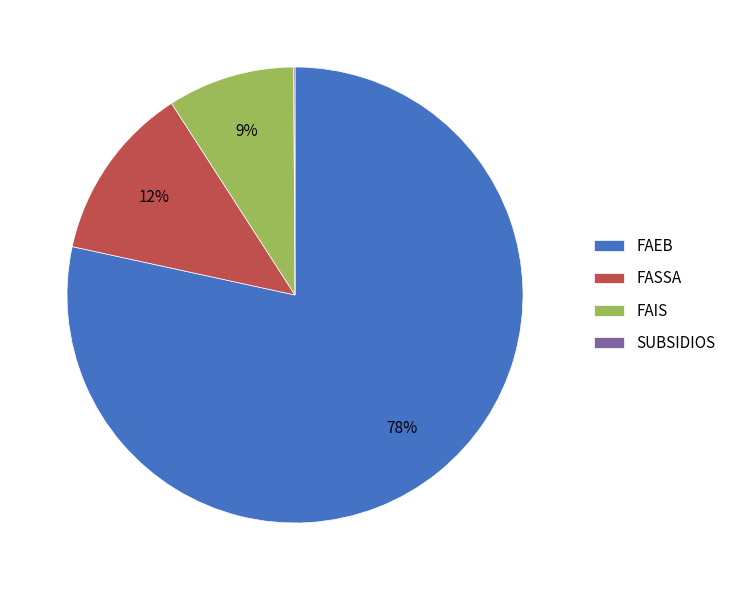

What percentage is the FASSA slice, to the nearest percent?

12%